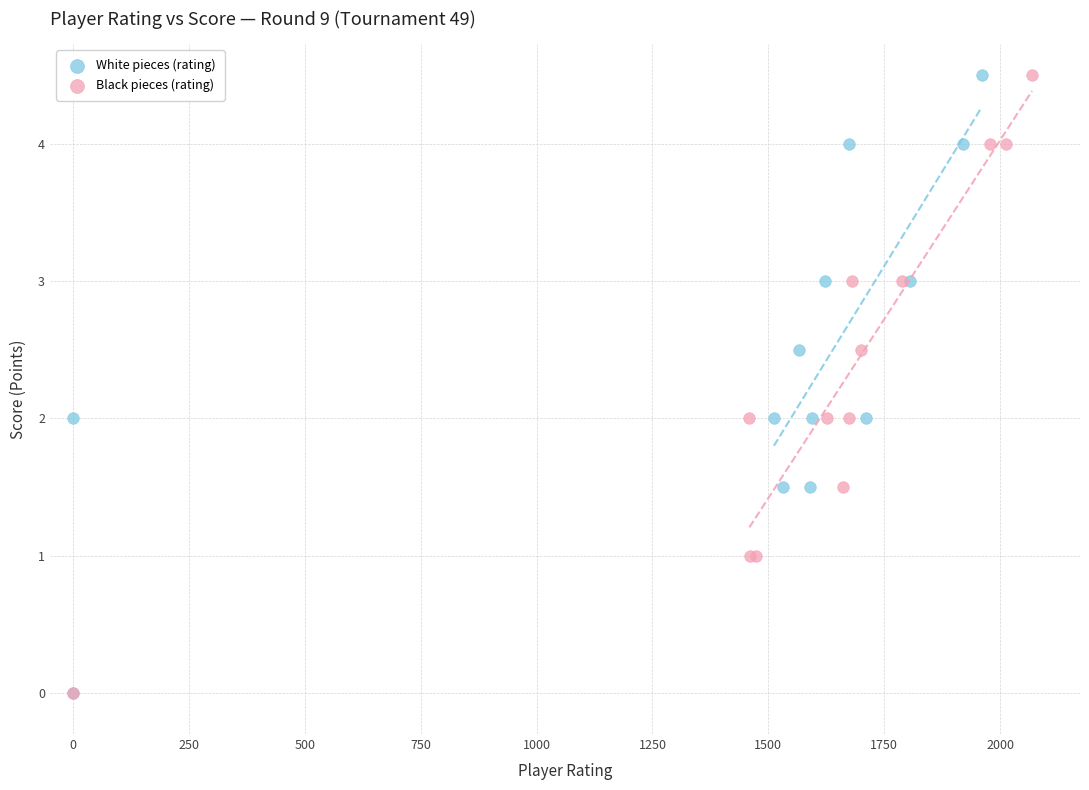

What are all the series names shown in the legend?

White pieces (rating), Black pieces (rating)